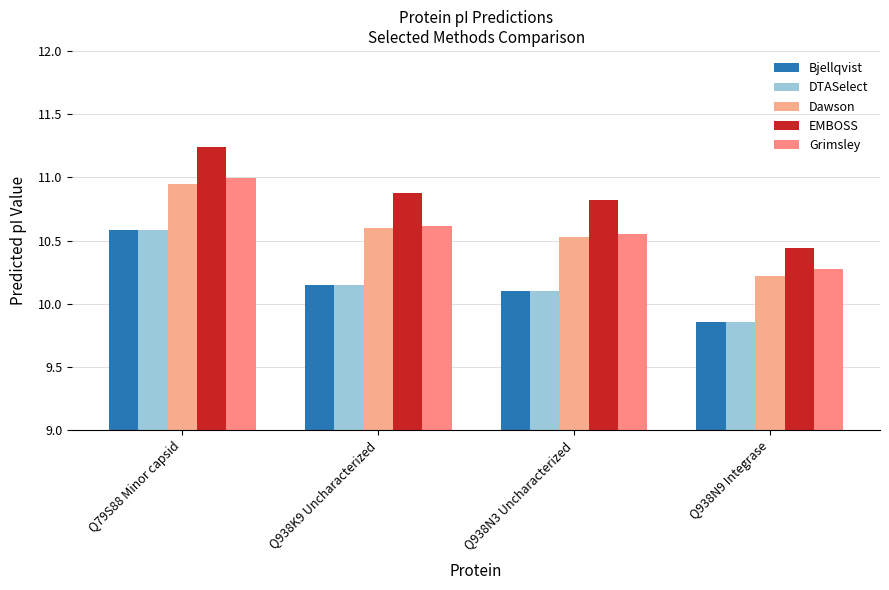

How many bars are there in each group?

5